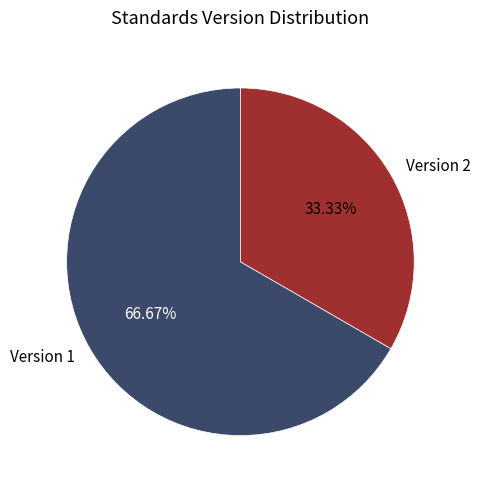

Is there a majority slice in this chart?

Yes